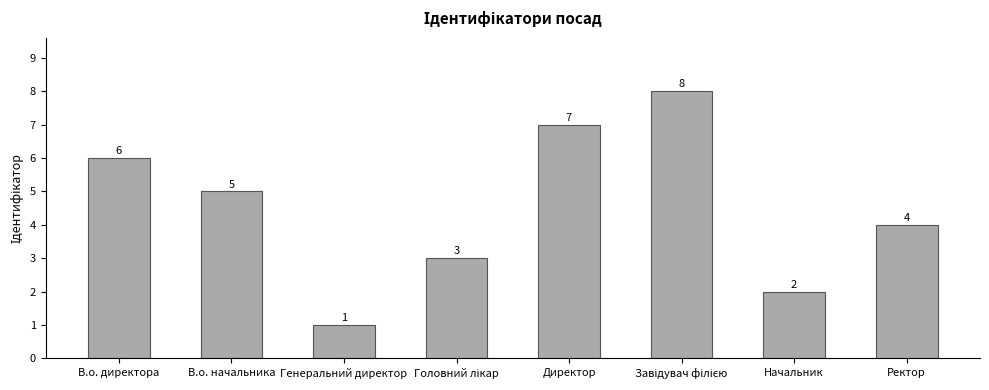

How many data points does each series have?

8